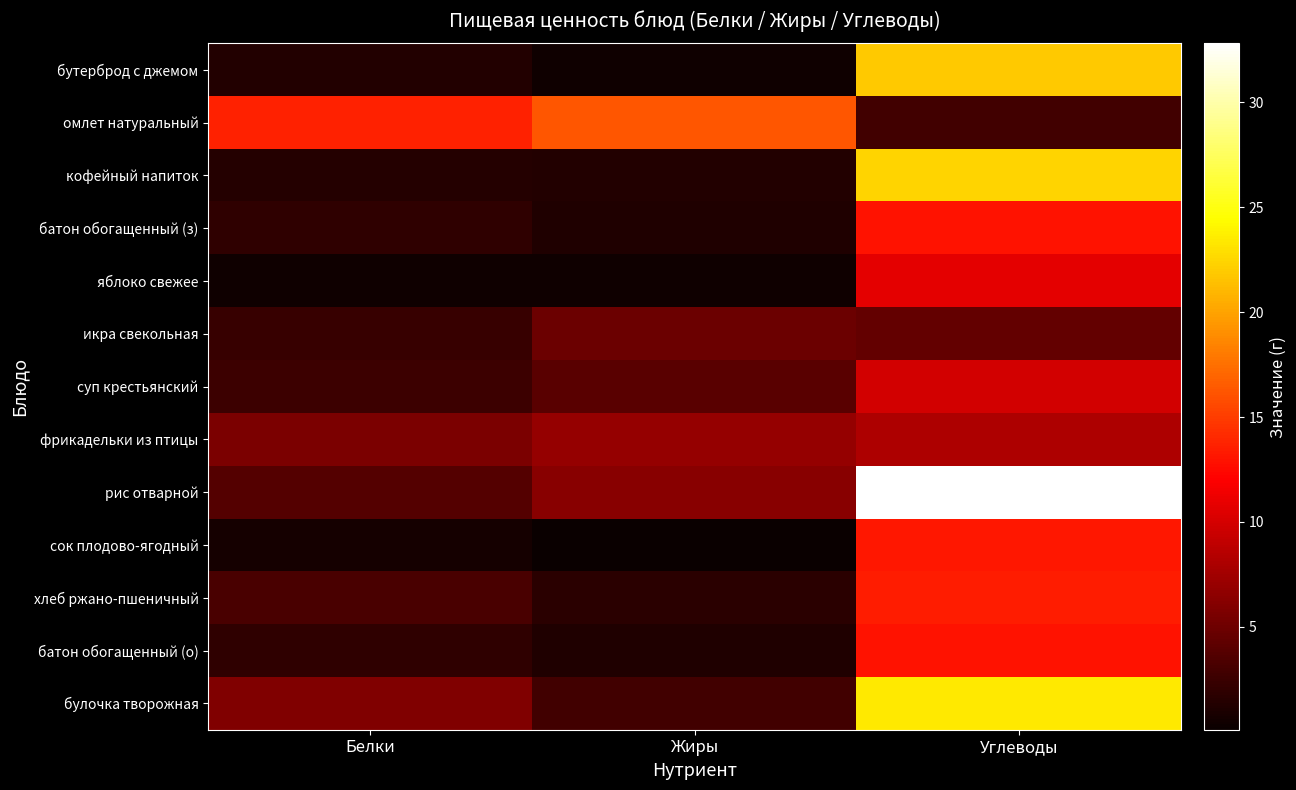

What is the spread (max minus min) of values at Углеводы?

29.9